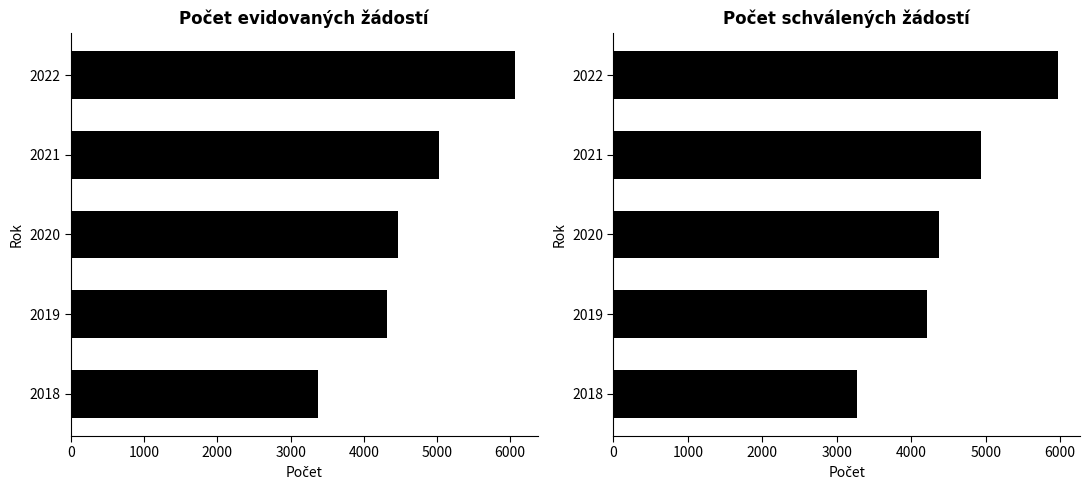

How many bars are there in total?

10